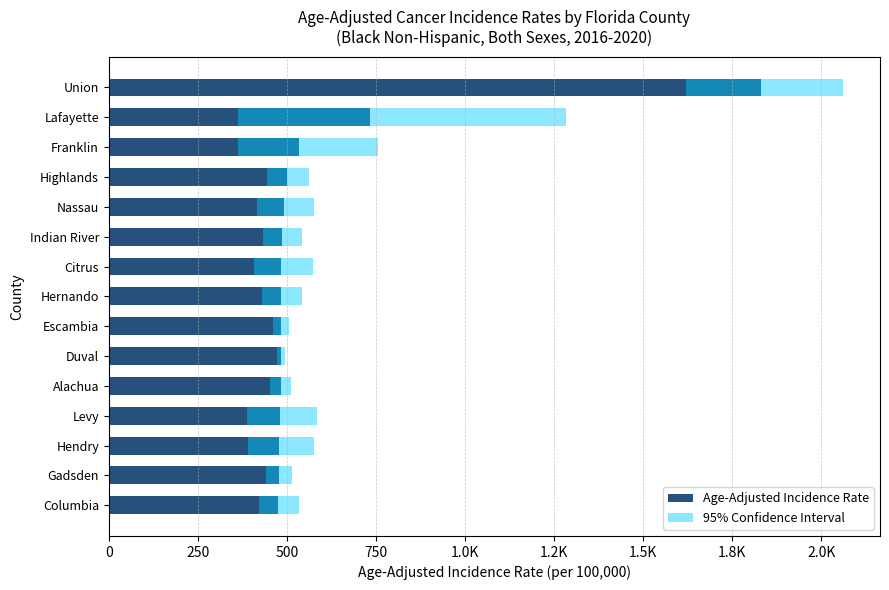

How many bars are there in total?

15